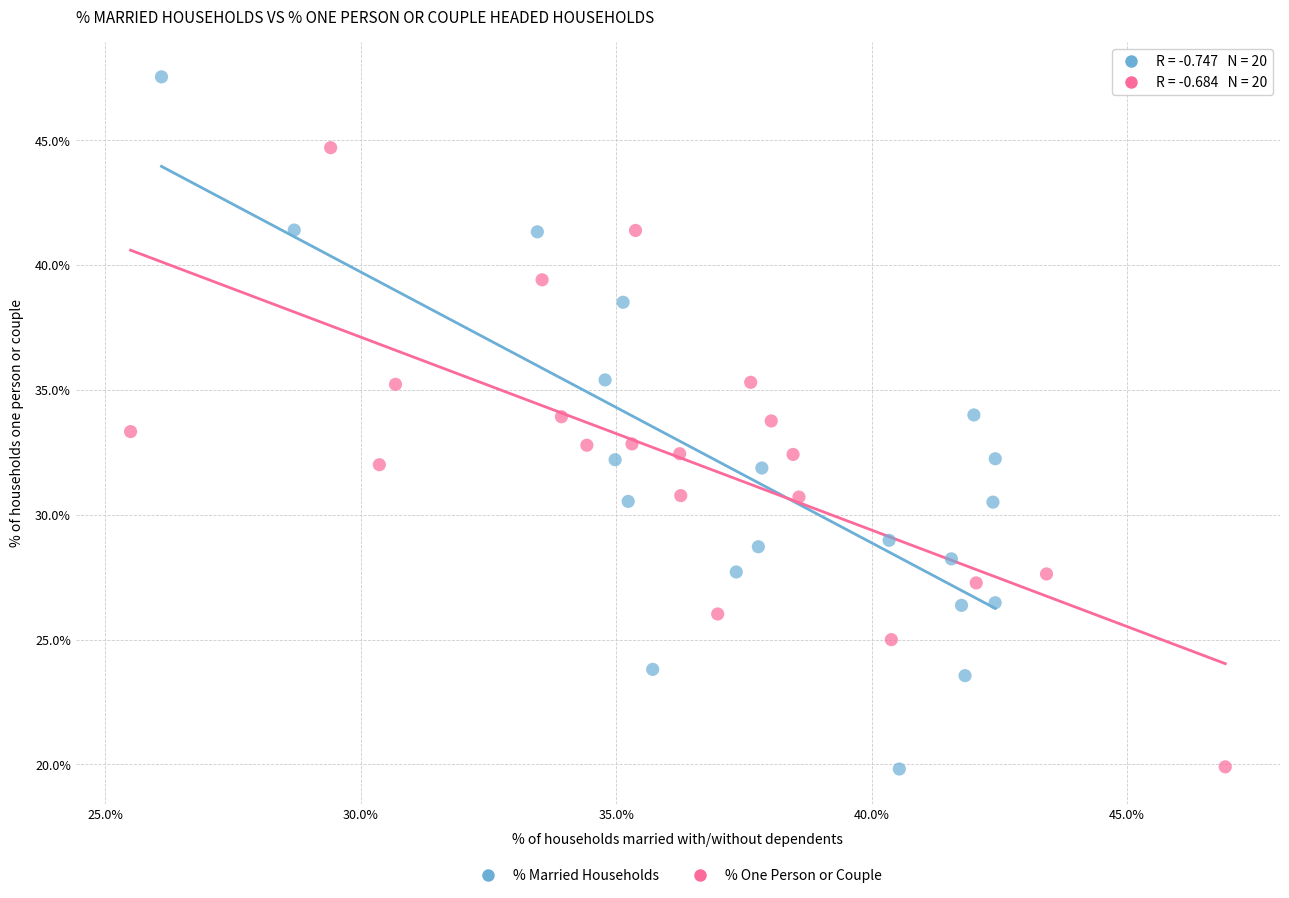

Which series has the widest spread of Y values?

% Married Households